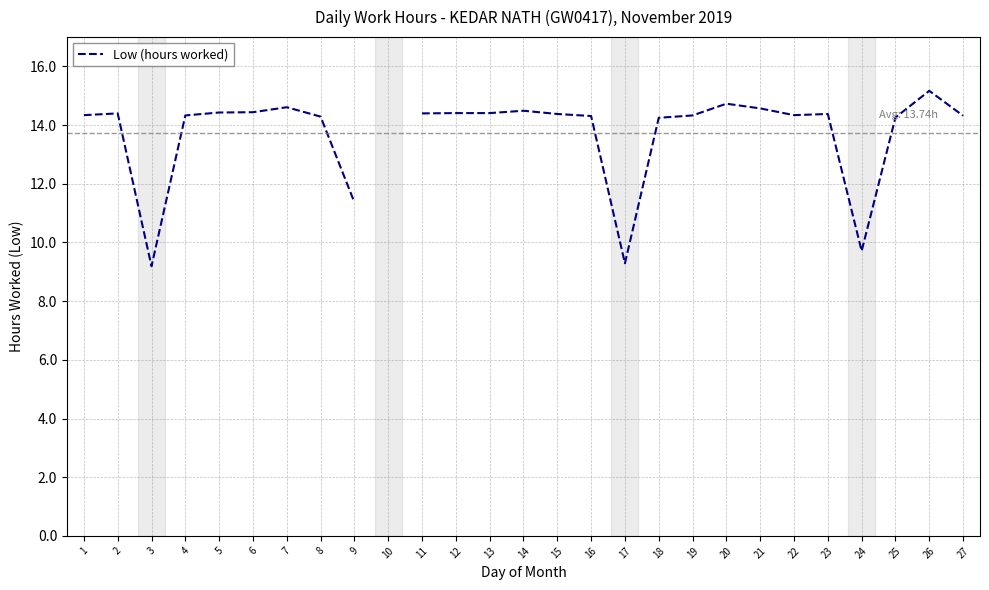

Rank the categories by value from lowest to highest.

3, 17, 24, 9, 18, 25, 8, 16, 27, 4, 19, 1, 22, 15, 23, 2, 11, 12, 13, 5, 6, 7, 10, 14, 21, 20, 26